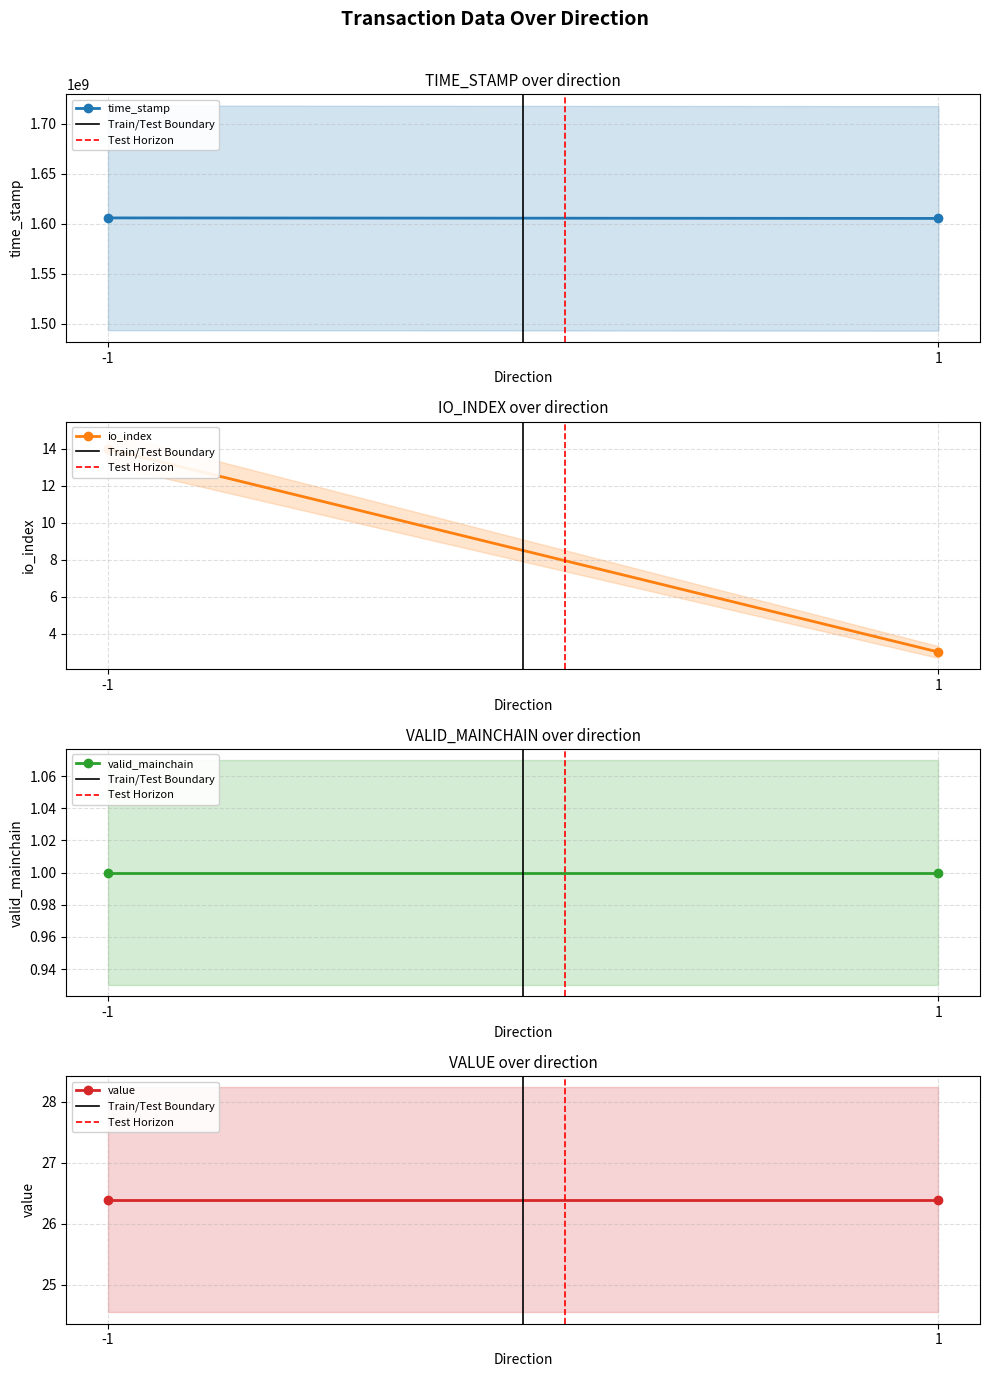

At which category is the sum across all series the highest?

-1